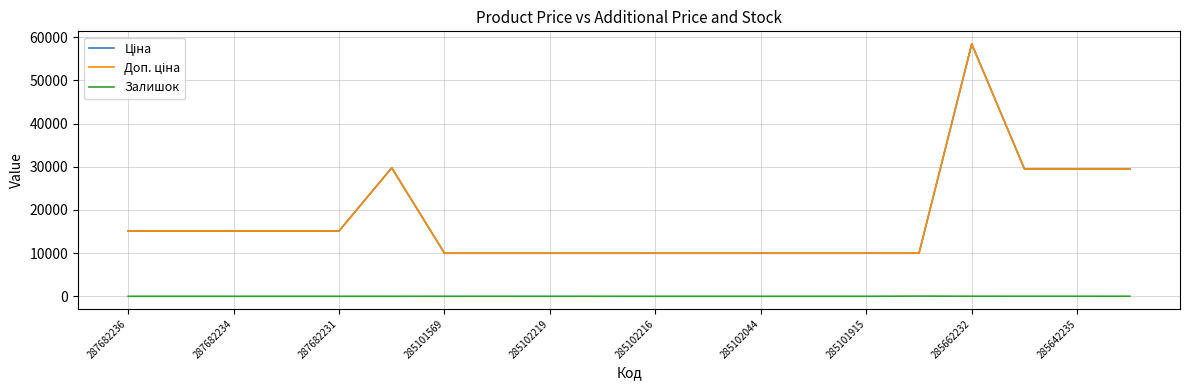

Is this an area chart (filled region under the line)?

No